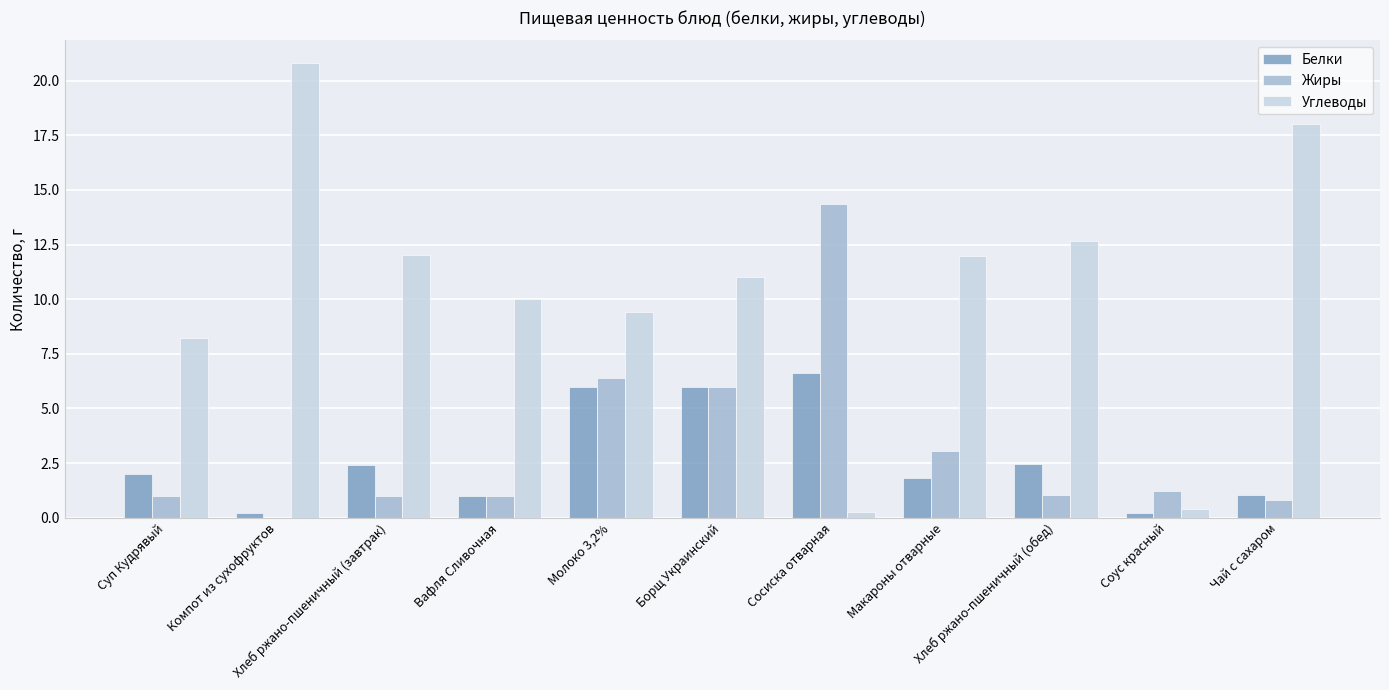

Does the chart contain stacked bars?

No